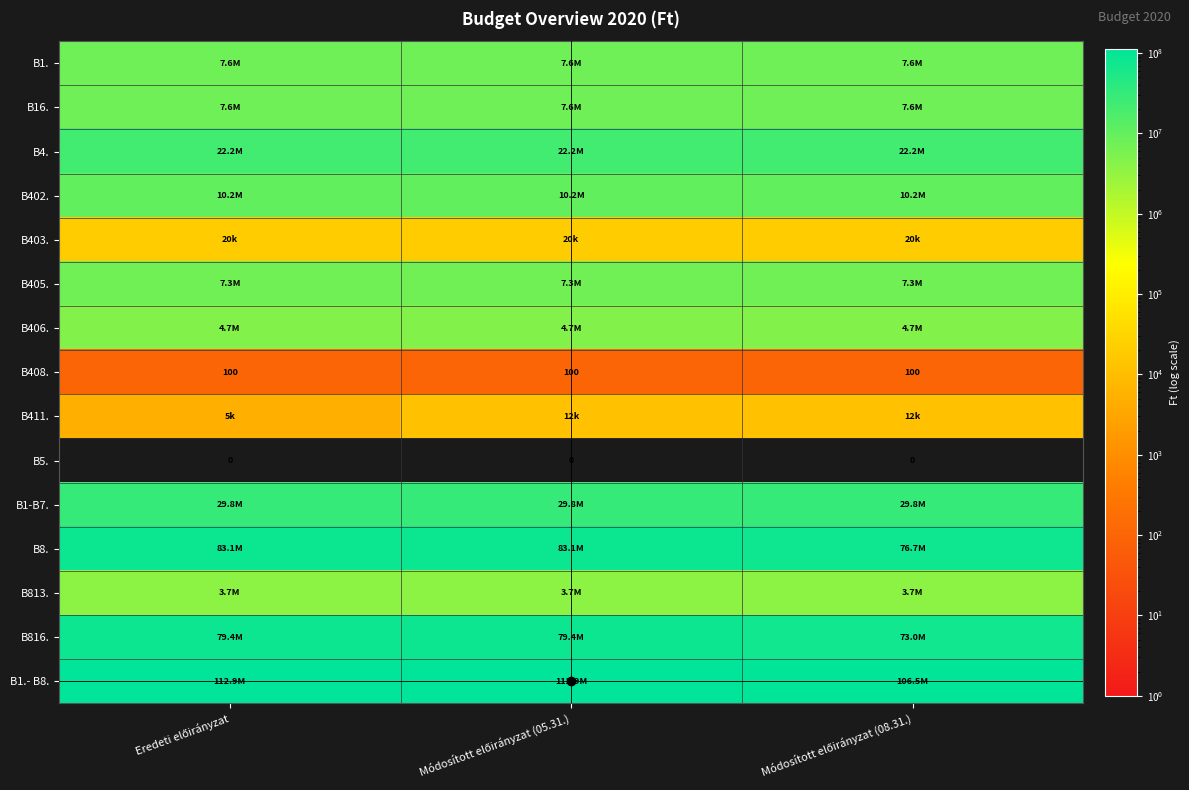

At how many categories does at least one series exceed 15111746?

3